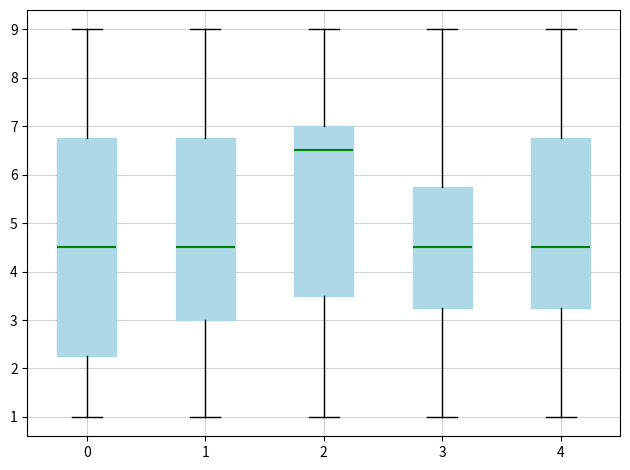

Where does the median line of the box at x = 2 sit on the y-axis? The values are not printed on the chart, so give them approximately, as read against the axis.

6.5